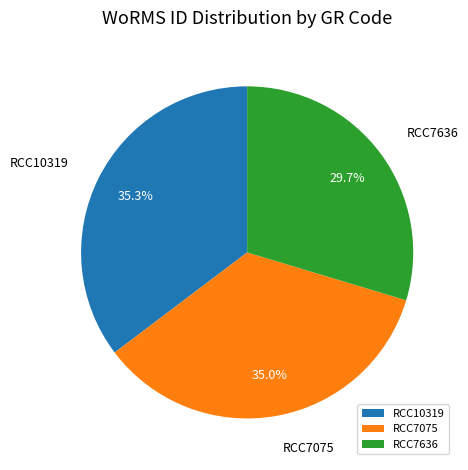

Between RCC7636 and RCC10319, which is larger?

RCC10319